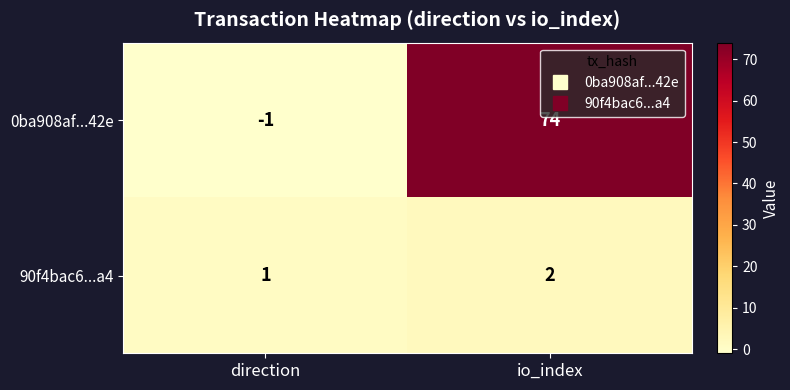

True or false: 90f4bac6...a4 has a value of 2 at io_index.

True